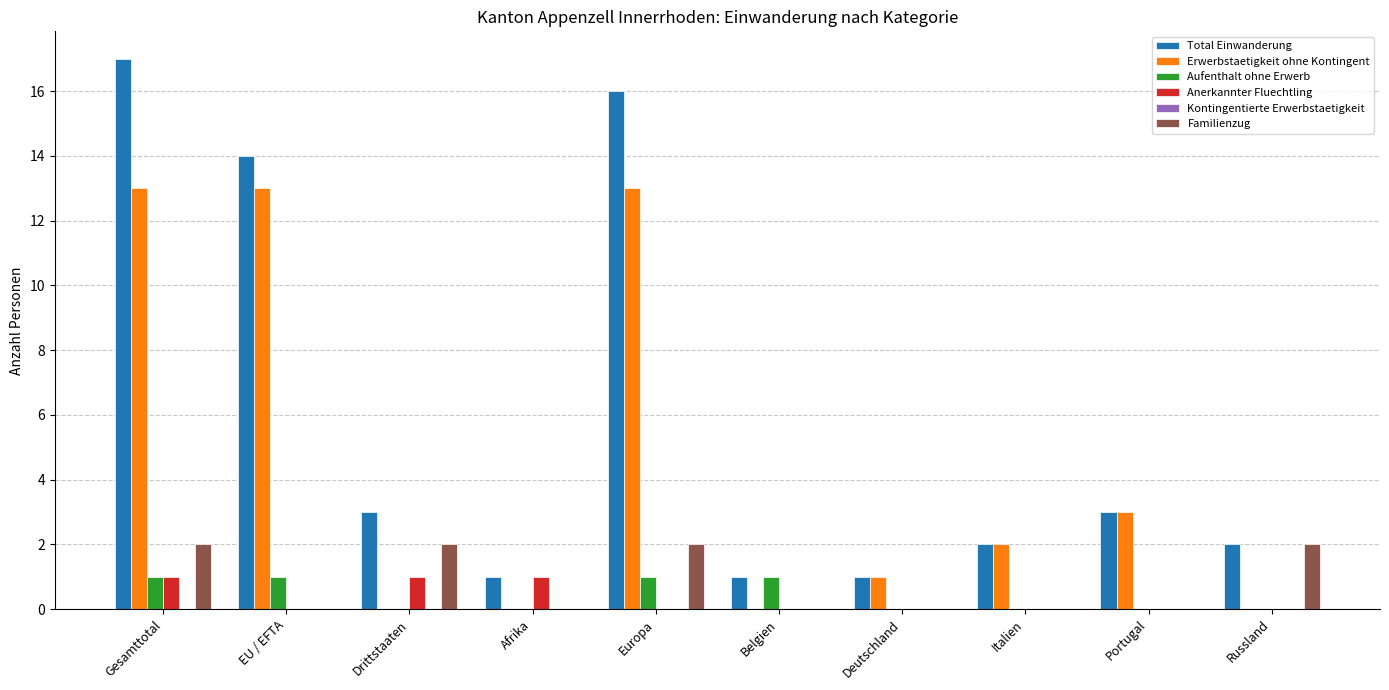

At which category does the chart reach its peak across all series?

Gesamttotal